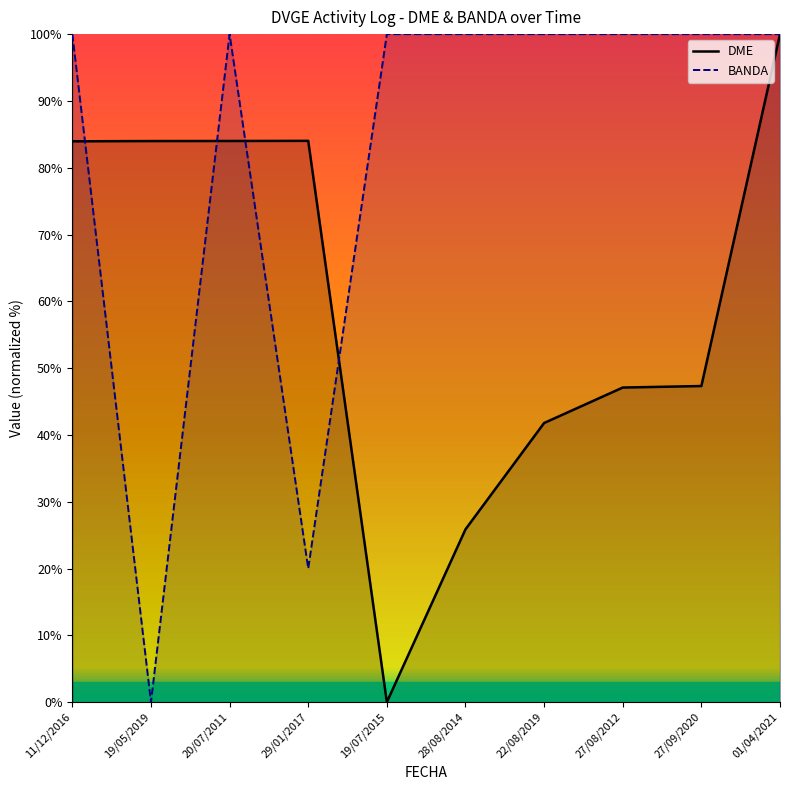

What is the sum of all DME values?

598.0